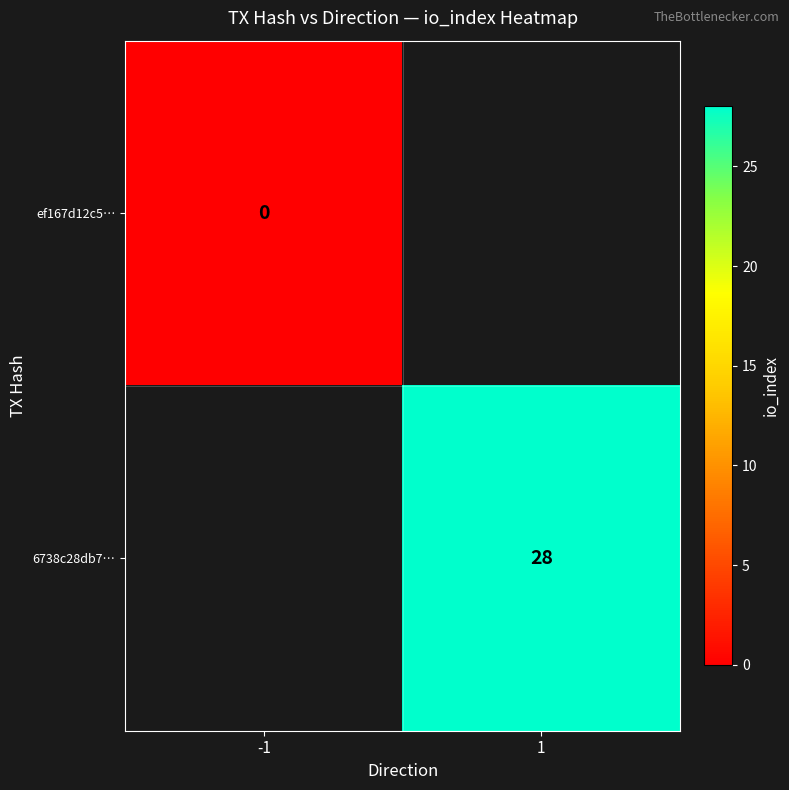

At which category does the chart reach its minimum across all series?

-1